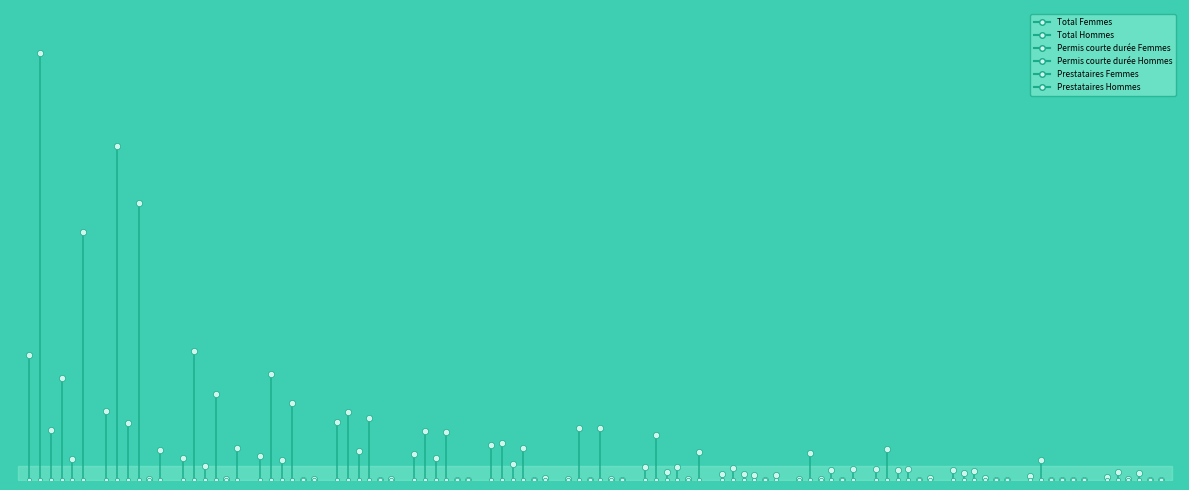

At how many categories does at least one series exceed 419?

1